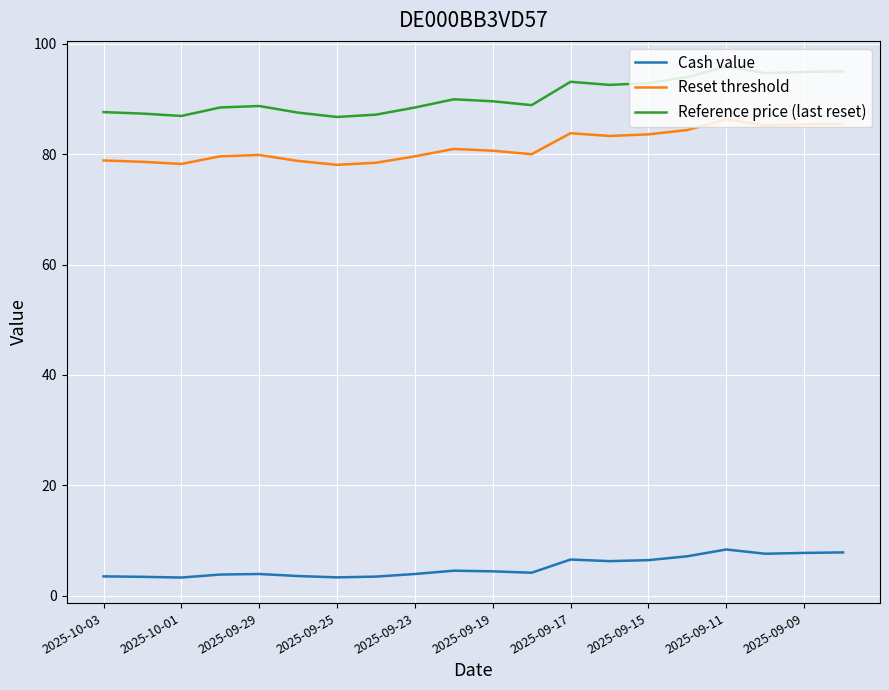

Which series has the largest total across all categories?

Reference price (last reset)